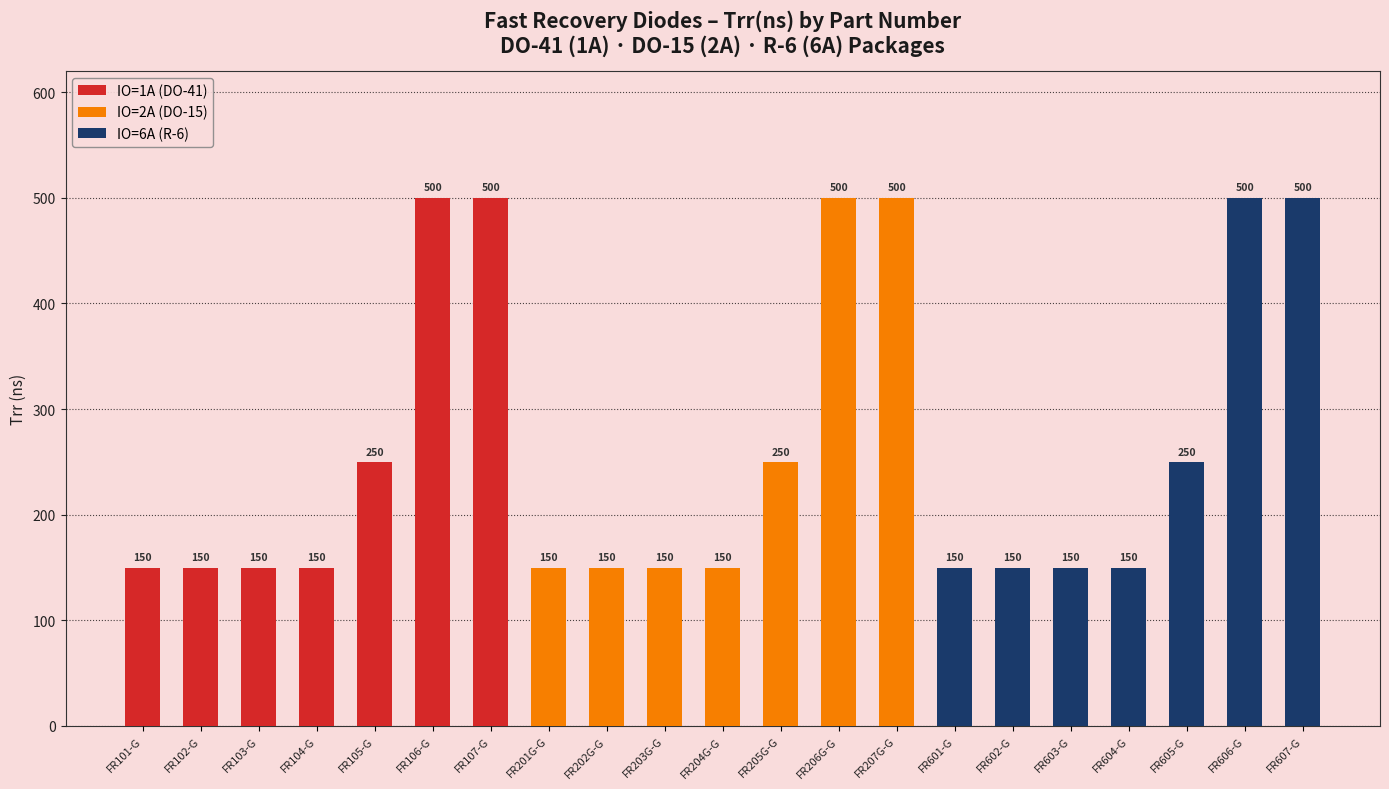

Are the bars grouped side by side (vs. stacked)?

Yes